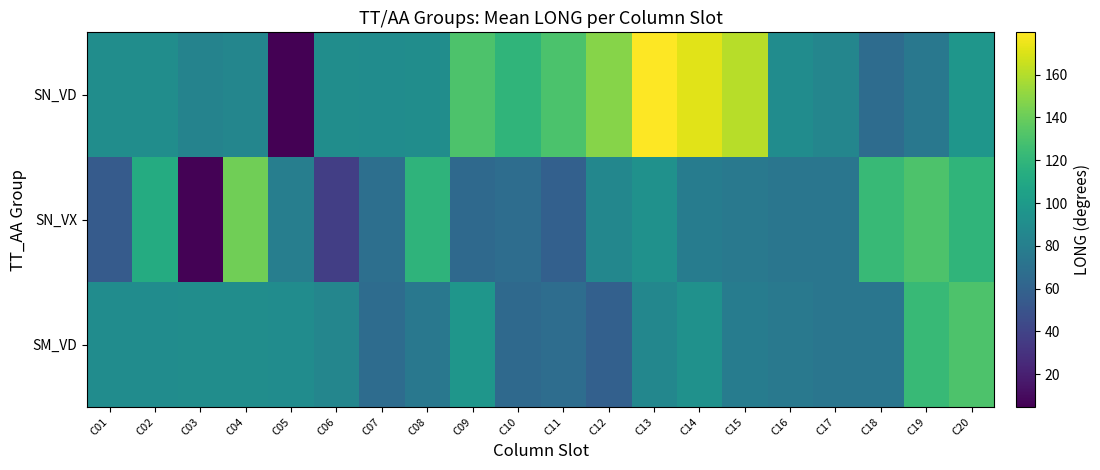

Between C16 and C18, which series saw the biggest shift?

SN_VX